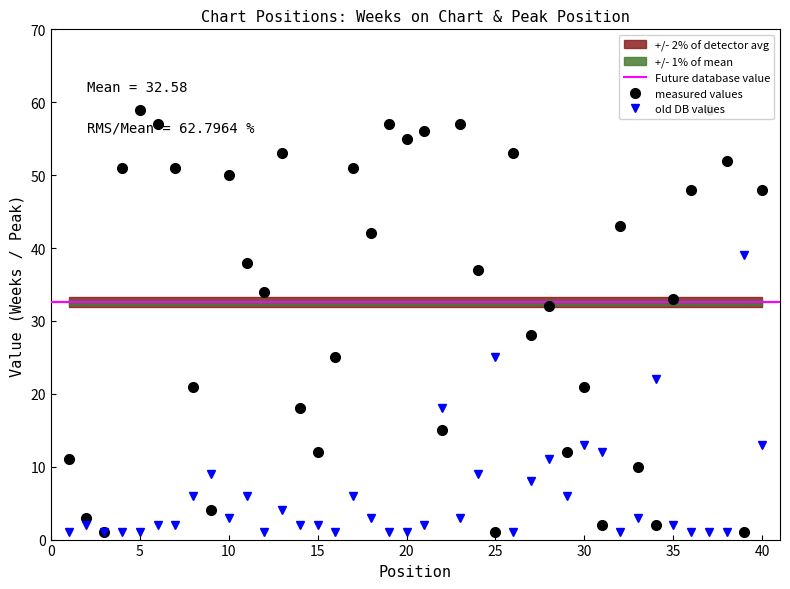

Which category has the highest value across all series?

5